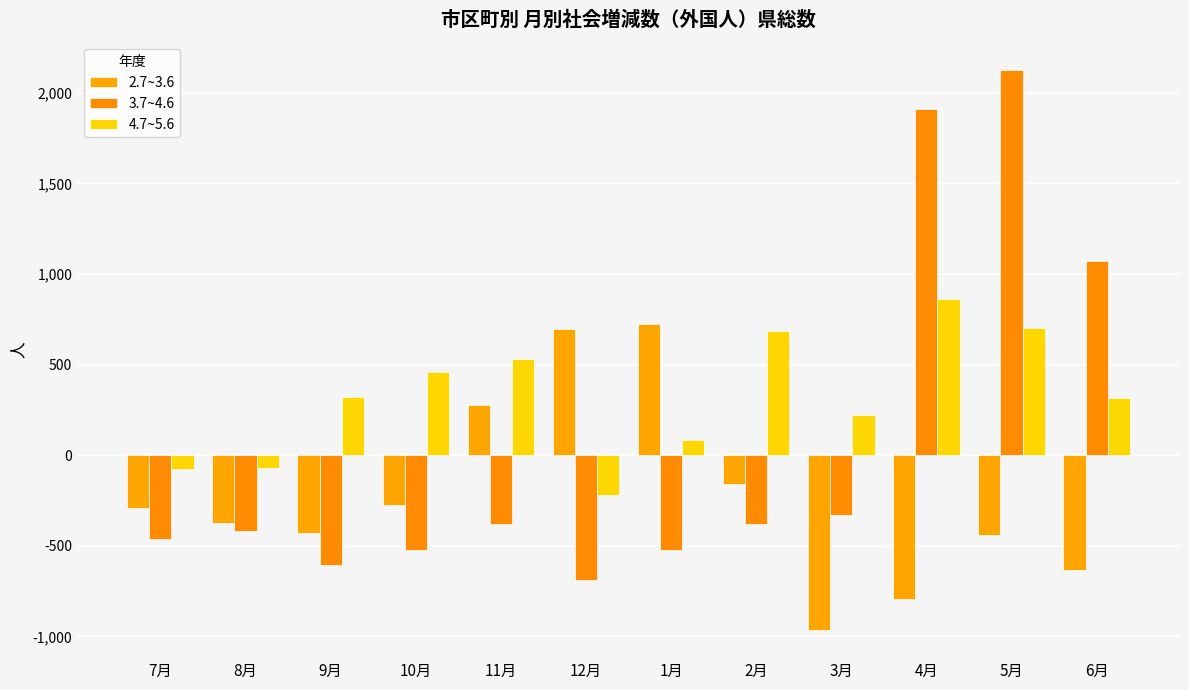

What is the minimum value shown in the chart?

-965